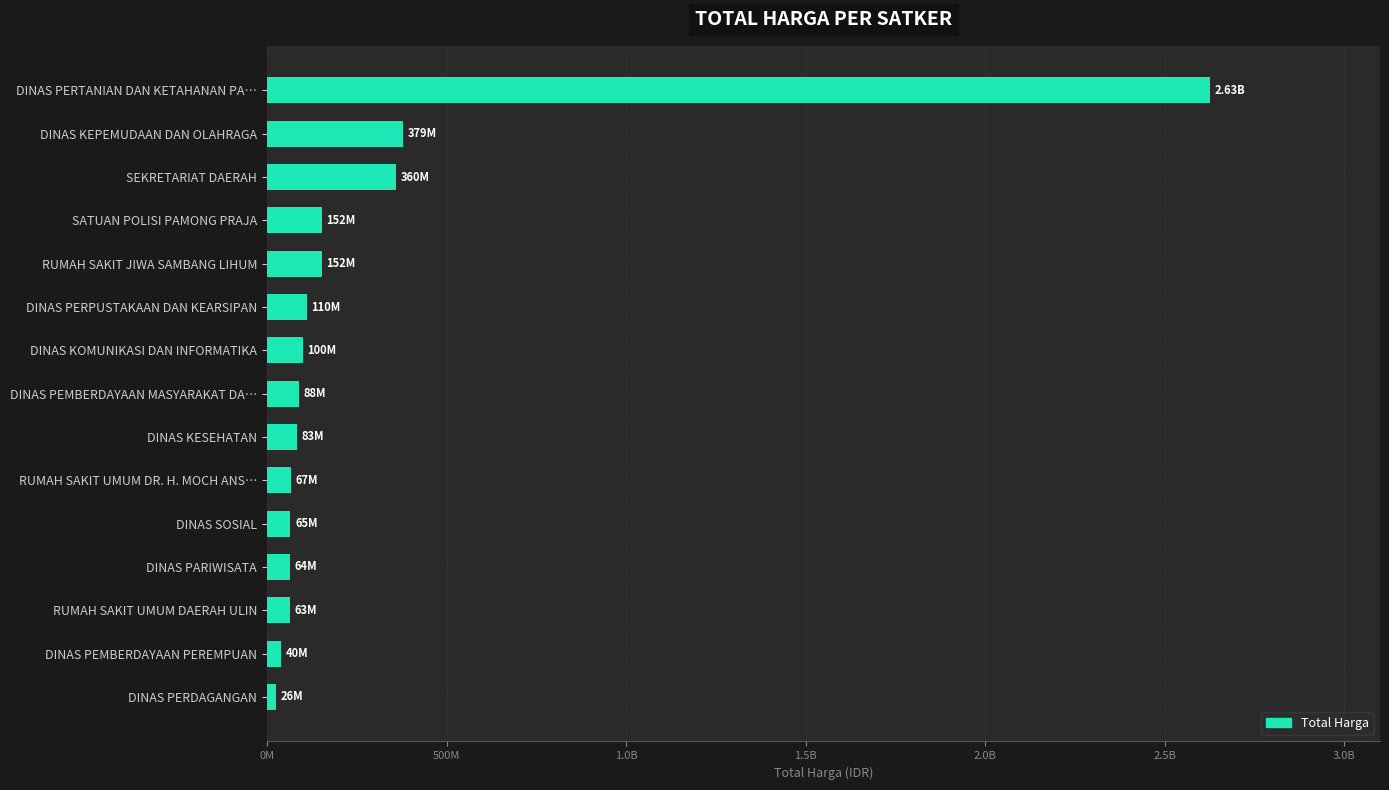

What is the difference between the maximum and minimum values?

2600571930